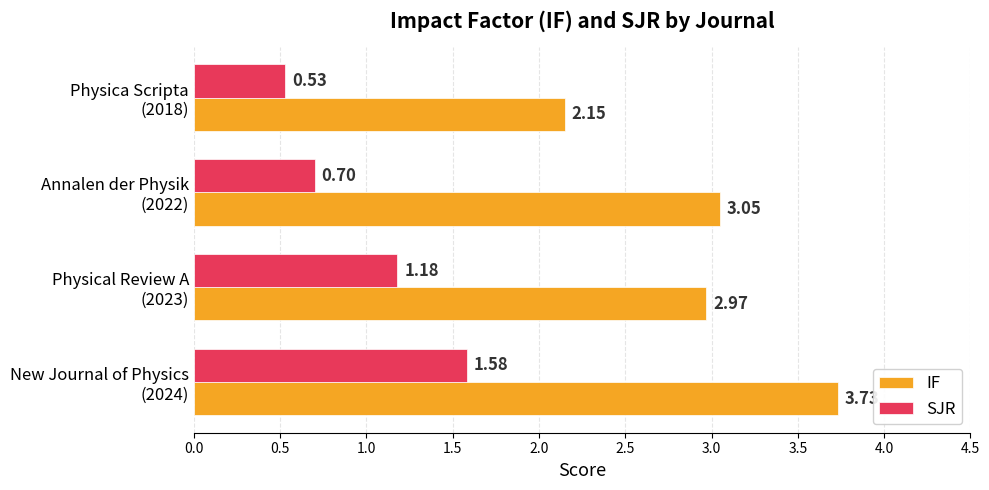

List the series in order of their overall mean, lowest first.

SJR, IF